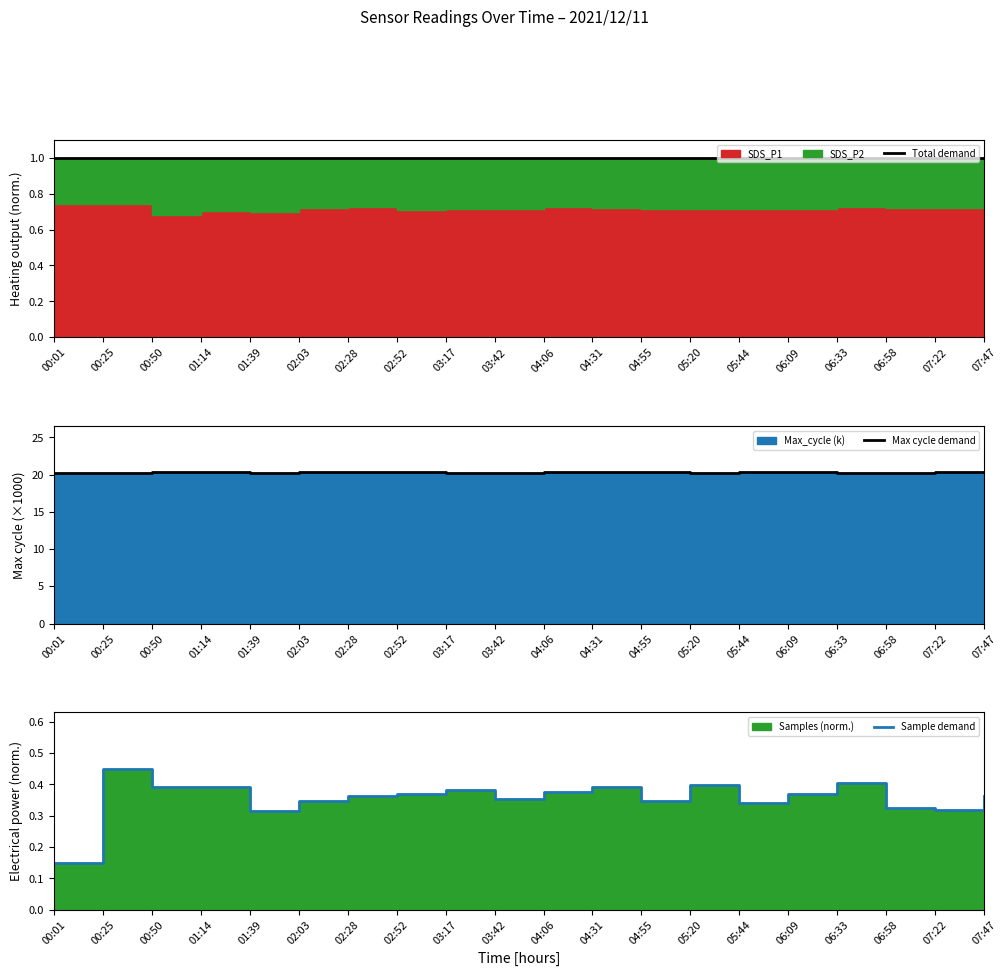

What is the highest value of the Total demand series?

1.0